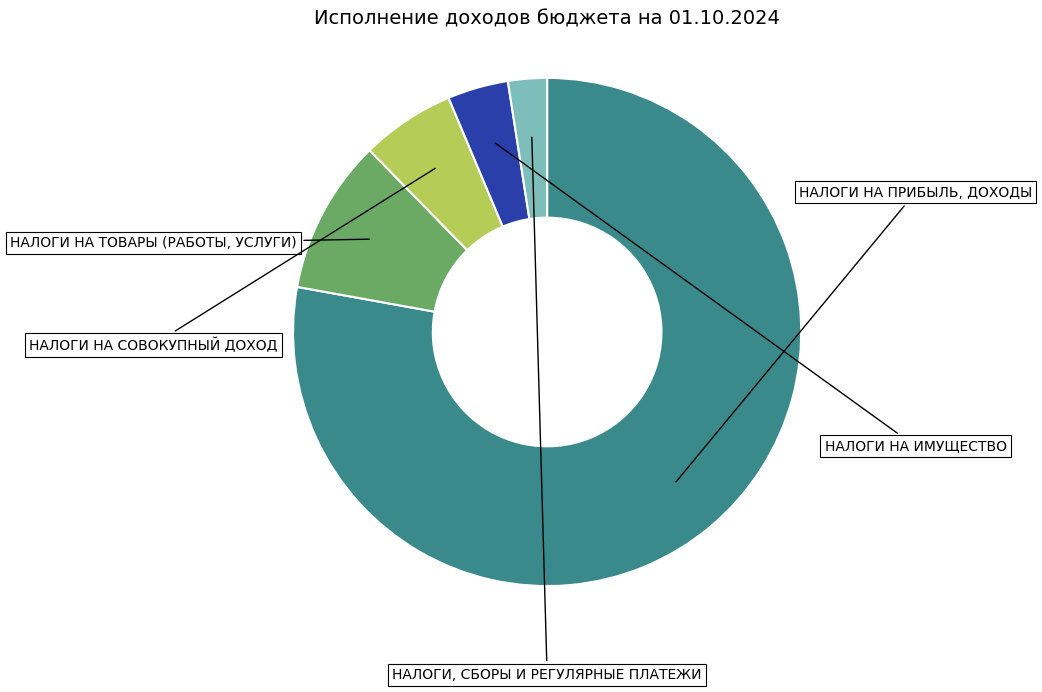

Rank the categories by value from lowest to highest.

НАЛОГИ, СБОРЫ И РЕГУЛЯРНЫЕ ПЛАТЕЖИ, НАЛОГИ НА ИМУЩЕСТВО, НАЛОГИ НА СОВОКУПНЫЙ ДОХОД, НАЛОГИ НА ТОВАРЫ (РАБОТЫ, УСЛУГИ), НАЛОГИ НА ПРИБЫЛЬ, ДОХОДЫ